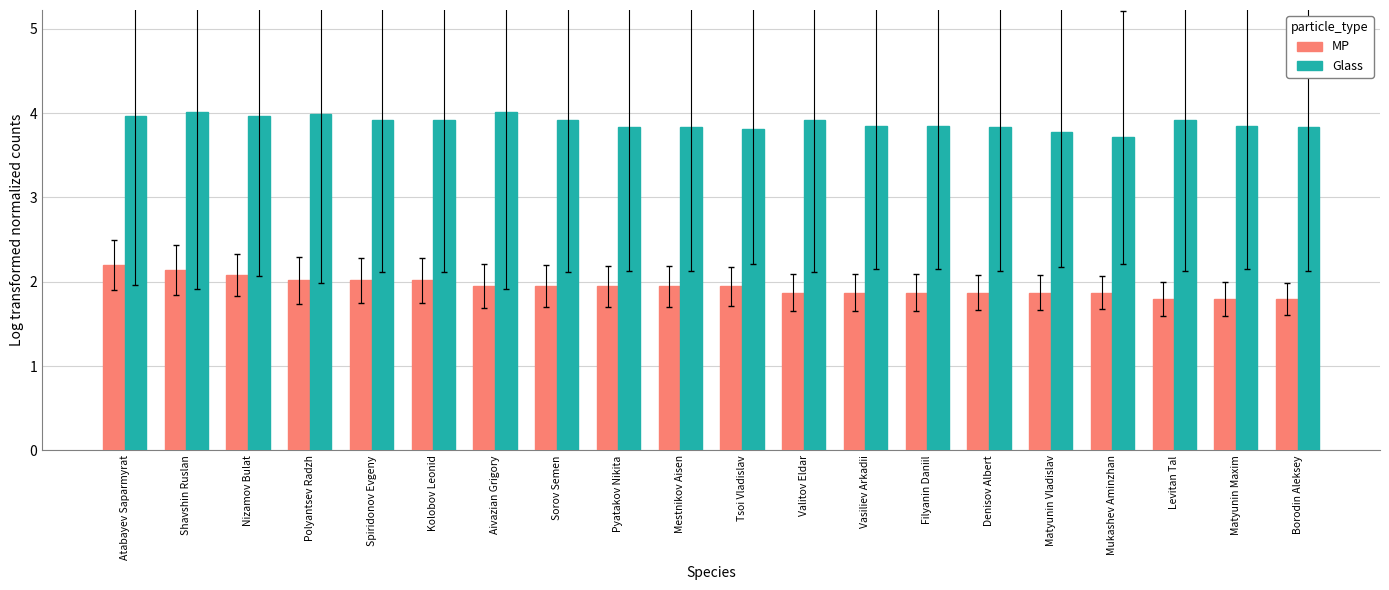

What is the lowest value of the Glass series?

3.7